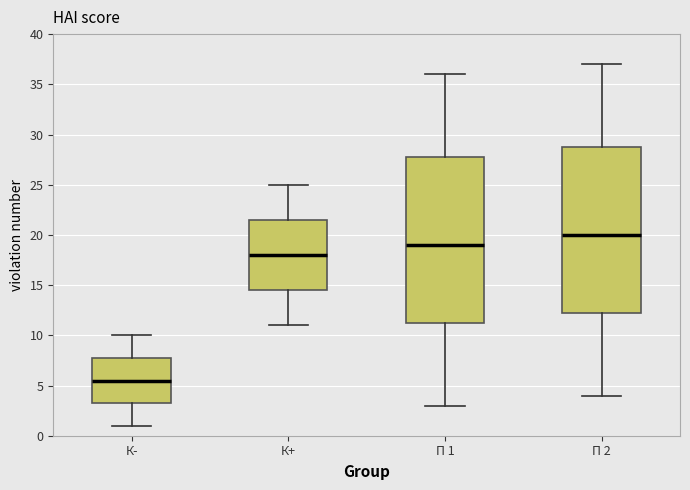

Where is the lower edge of the box for К- on the y-axis? The values are not printed on the chart, so give them approximately, as read against the axis.

3.5